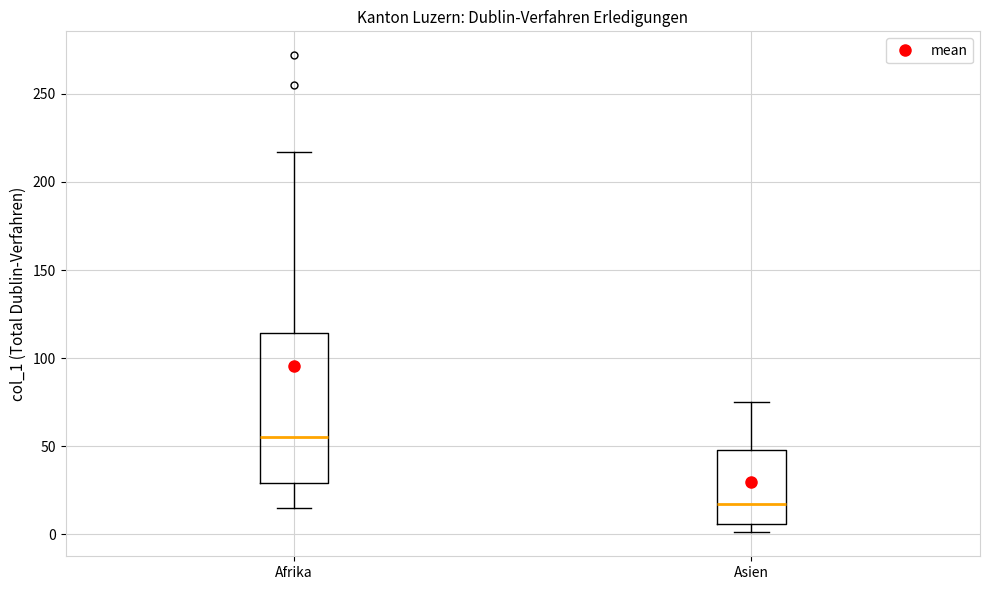

Where does the upper whisker of the box for Afrika end on the y-axis? The values are not printed on the chart, so give them approximately, as read against the axis.

215